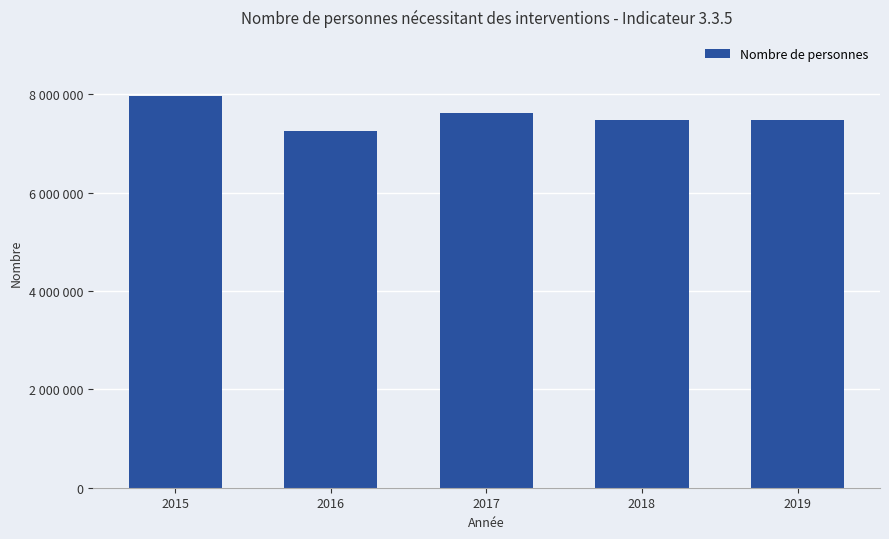

Are the bars horizontal?

No